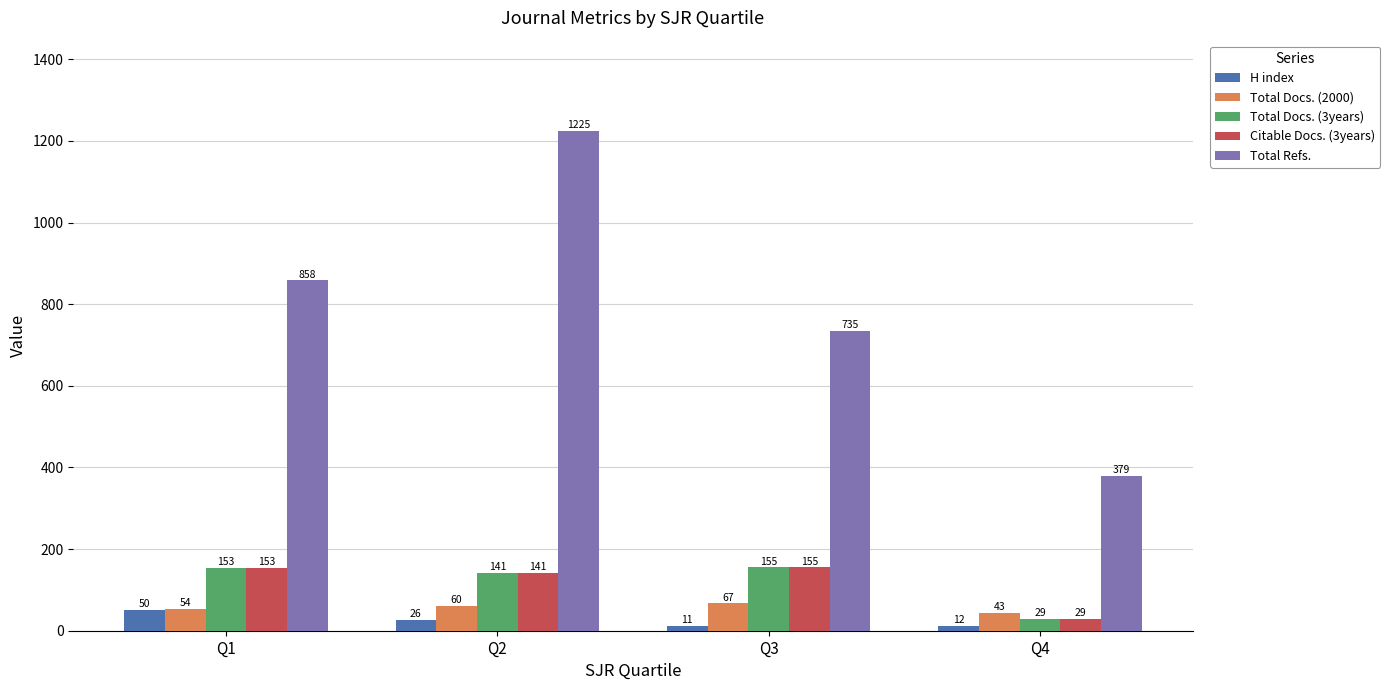

Is it true that H index equals 50 at Q1?

True